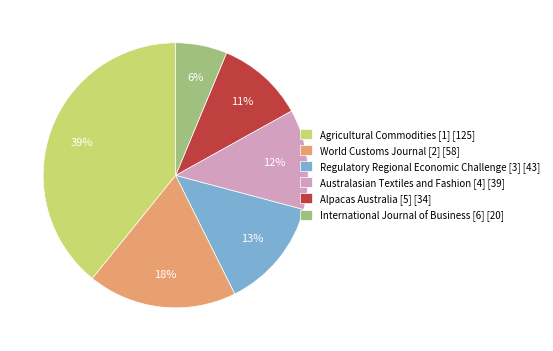

What is the smallest slice in the pie chart?

International Journal of Business [6]